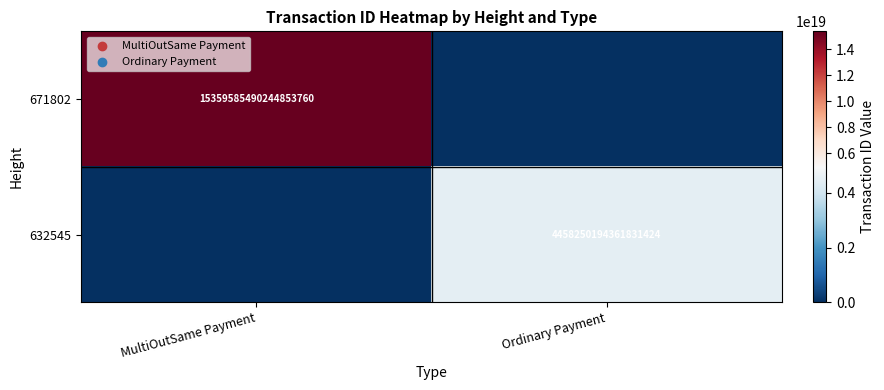

Is it true that 632545 equals 4458250194361831424 at Ordinary Payment?

True